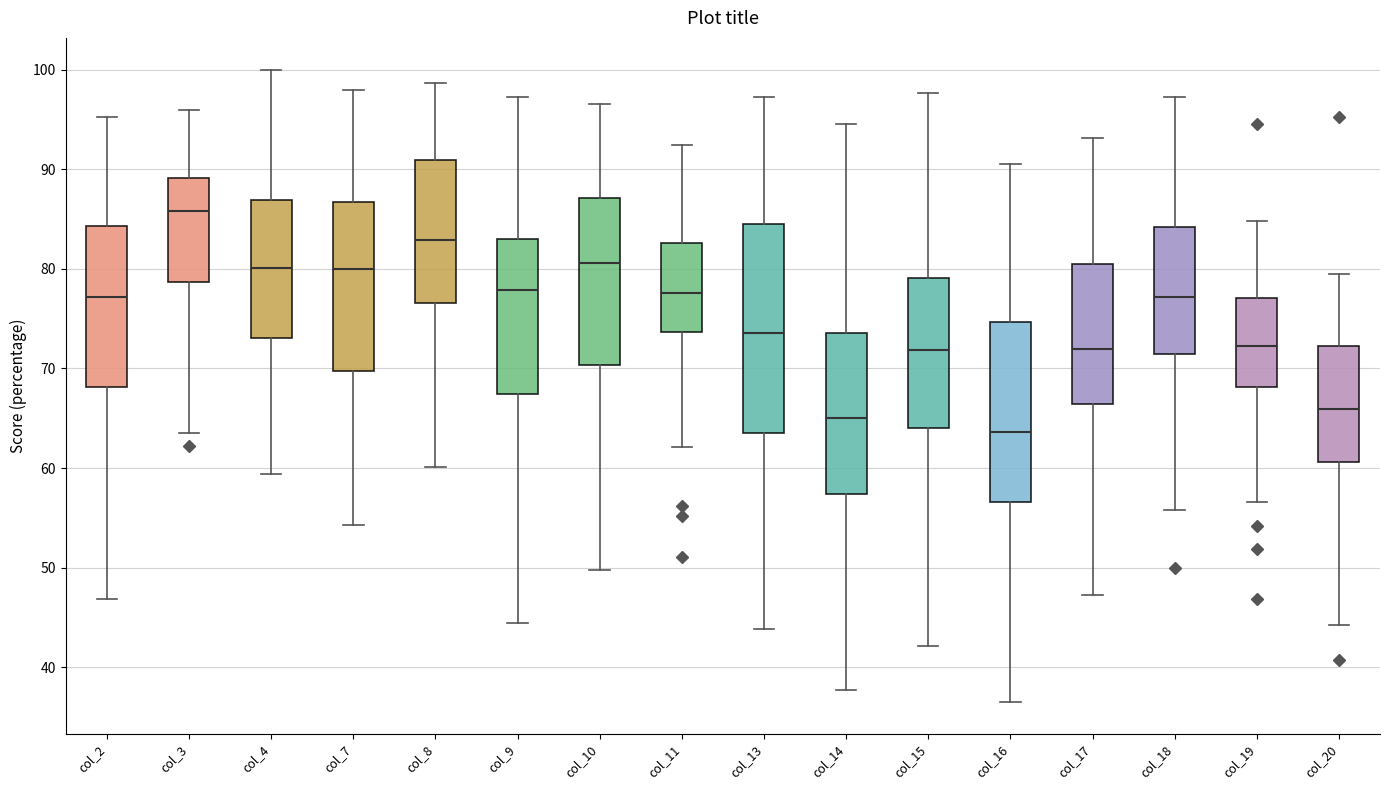

Reading left to right, read every box against the y-axis: the position of its median line, the range the box covers, and the ends of its whiskers. The values are not printed on the chart, so give them approximately, as read against the axis.

col_2: median 77, box 68 to 84, whiskers 47 to 95
col_3: median 86, box 79 to 89, whiskers 63 to 96
col_4: median 80, box 73 to 87, whiskers 59 to 100
col_7: median 80, box 70 to 87, whiskers 54 to 98
col_8: median 83, box 77 to 91, whiskers 60 to 99
col_9: median 78, box 67 to 83, whiskers 44 to 97
col_10: median 81, box 70 to 87, whiskers 50 to 97
col_11: median 78, box 74 to 83, whiskers 62 to 92
col_13: median 74, box 64 to 85, whiskers 44 to 97
col_14: median 65, box 57 to 74, whiskers 38 to 95
col_15: median 72, box 64 to 79, whiskers 42 to 98
col_16: median 64, box 57 to 75, whiskers 37 to 90
col_17: median 72, box 66 to 80, whiskers 47 to 93
col_18: median 77, box 71 to 84, whiskers 56 to 97
col_19: median 72, box 68 to 77, whiskers 57 to 85
col_20: median 66, box 61 to 72, whiskers 44 to 79